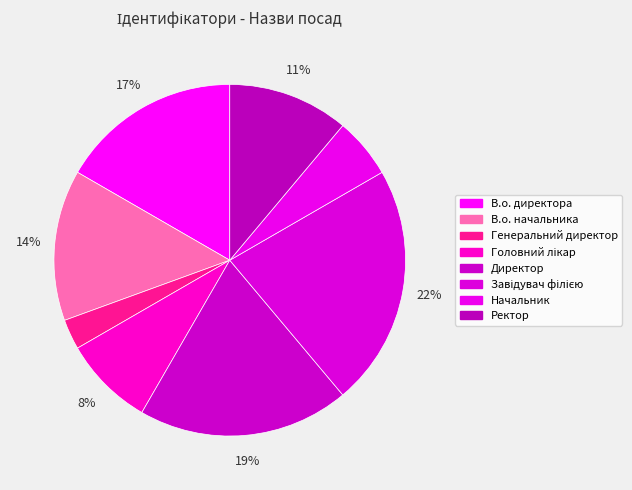

Is it true that Генеральний директор is 3% of the pie?

True